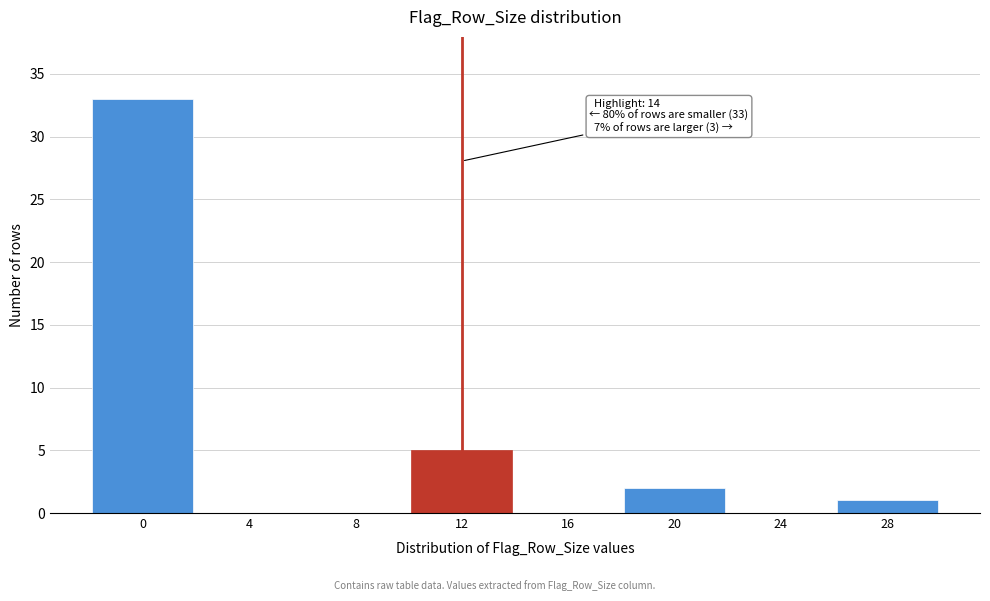

Reading right to left, extract all data points from this chart.

28=1	24=0	20=2	16=0	12=5	8=0	4=0	0=33